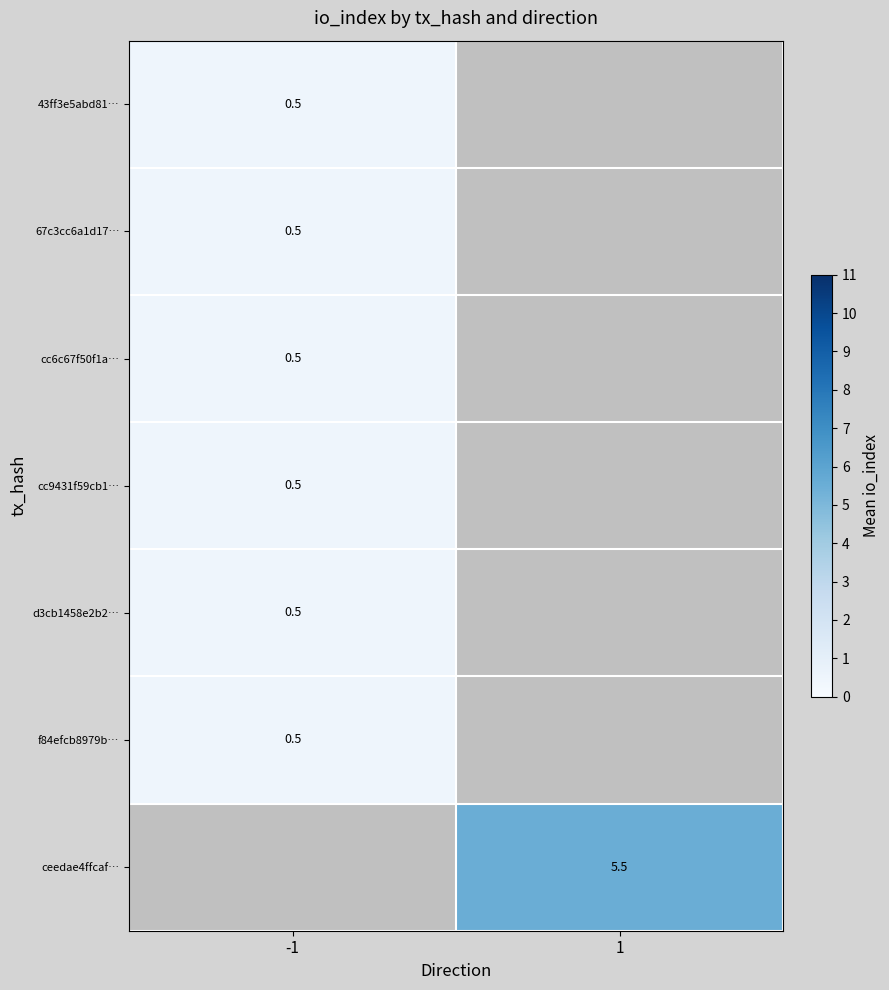

Is it true that 67c3cc6a1d17… equals 0.5 at -1?

True